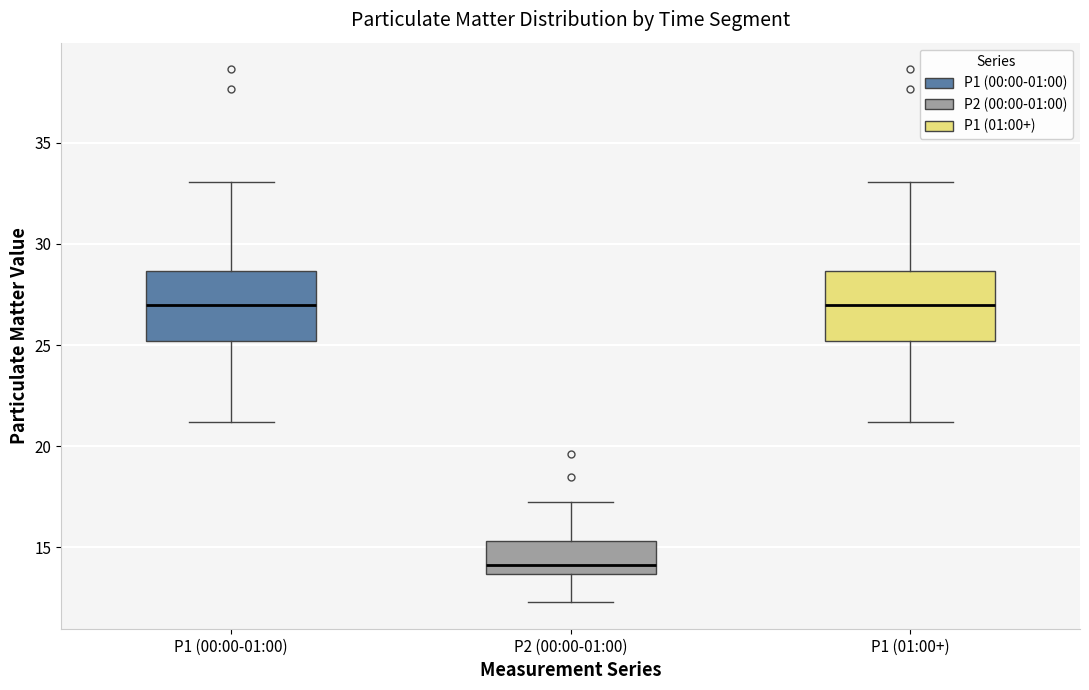

Where does the lower whisker of the box for P2 (00:00-01:00) end on the y-axis? The values are not printed on the chart, so give them approximately, as read against the axis.

12.5